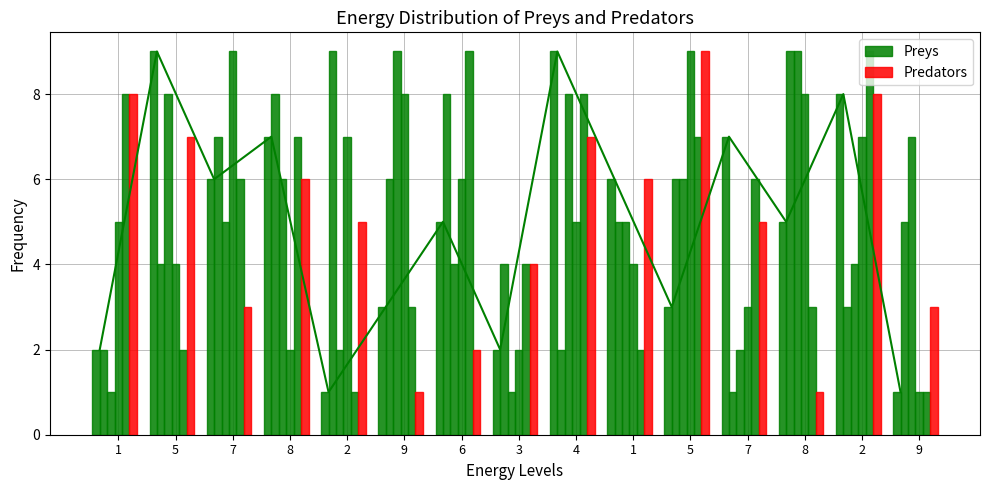

Does the chart contain stacked bars?

No